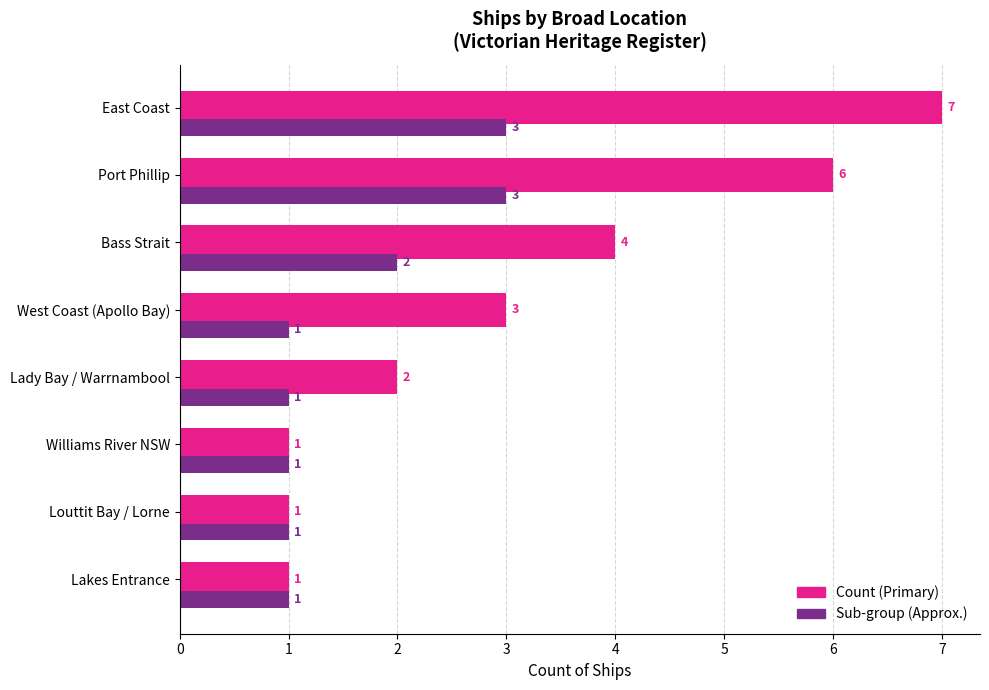

At which category is the sum across all series the highest?

East Coast